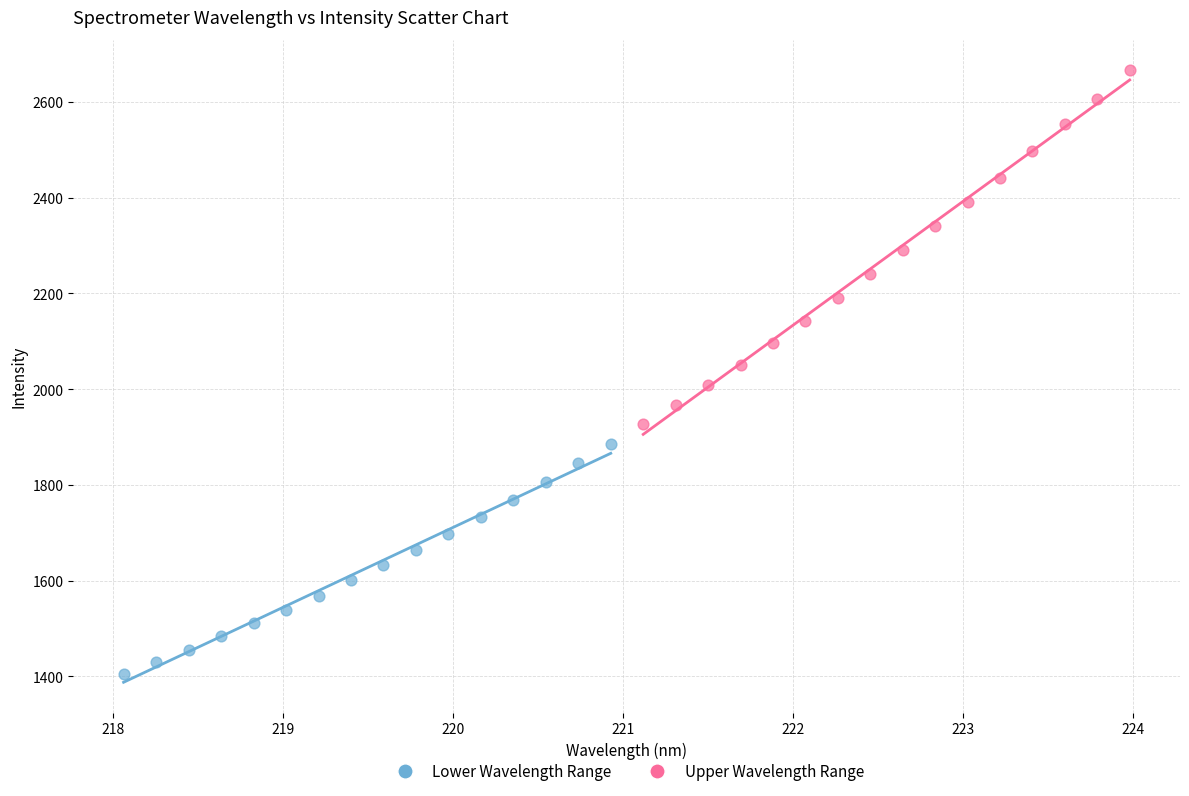

Which series reaches the maximum Y coordinate?

Upper Wavelength Range